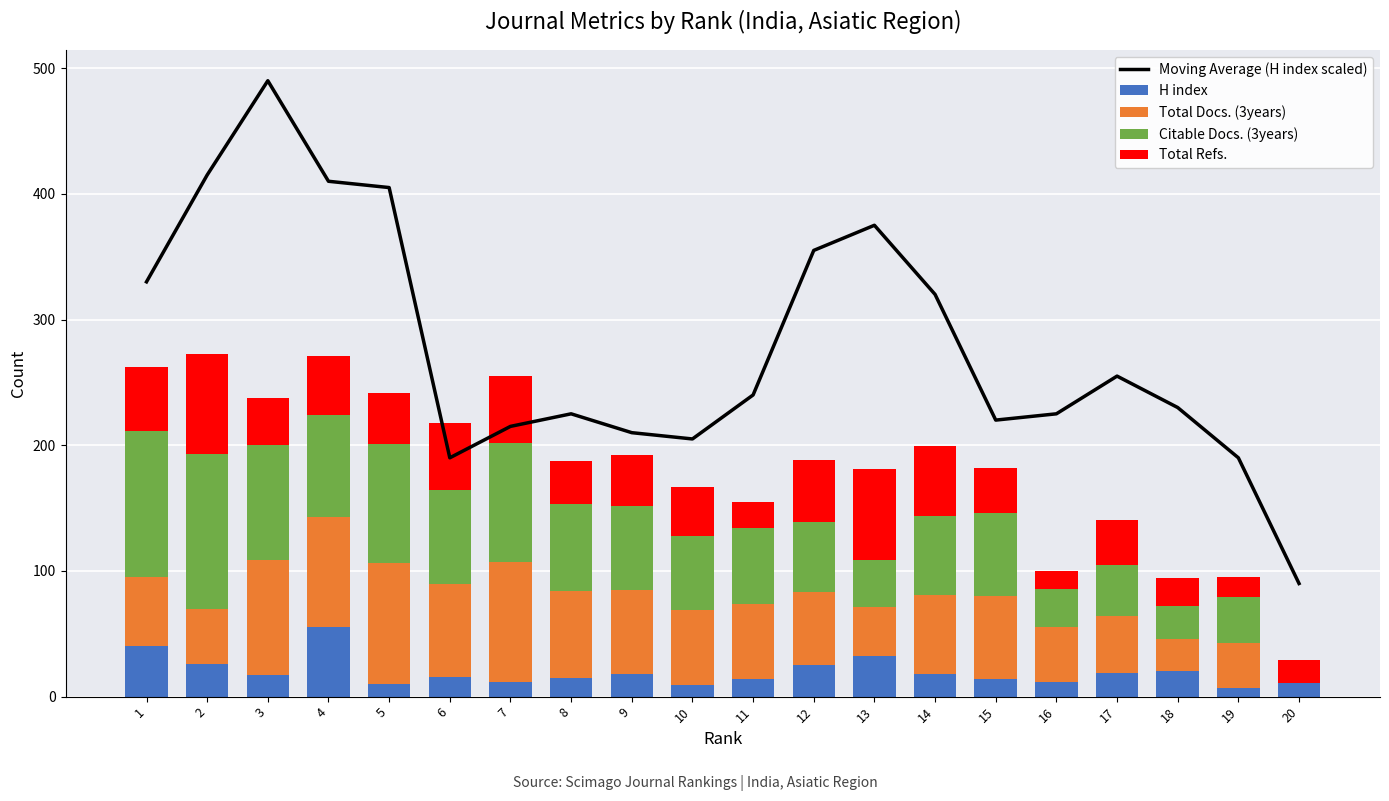

The value of Citable Docs. (3years) at 9 is 67.0. True or false?

True